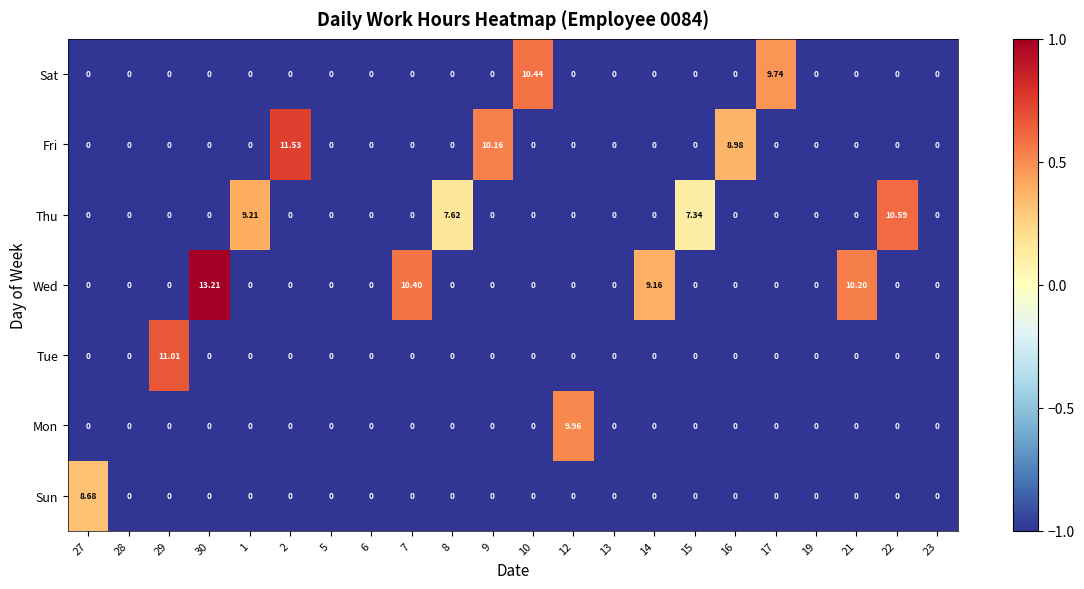

Is the value of Thu at 19 greater than the value of Sun at 27?

No